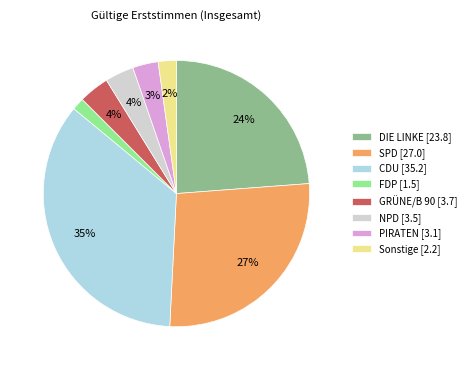

Which has a higher value, FDP [1.5] or DIE LINKE [23.8]?

DIE LINKE [23.8]